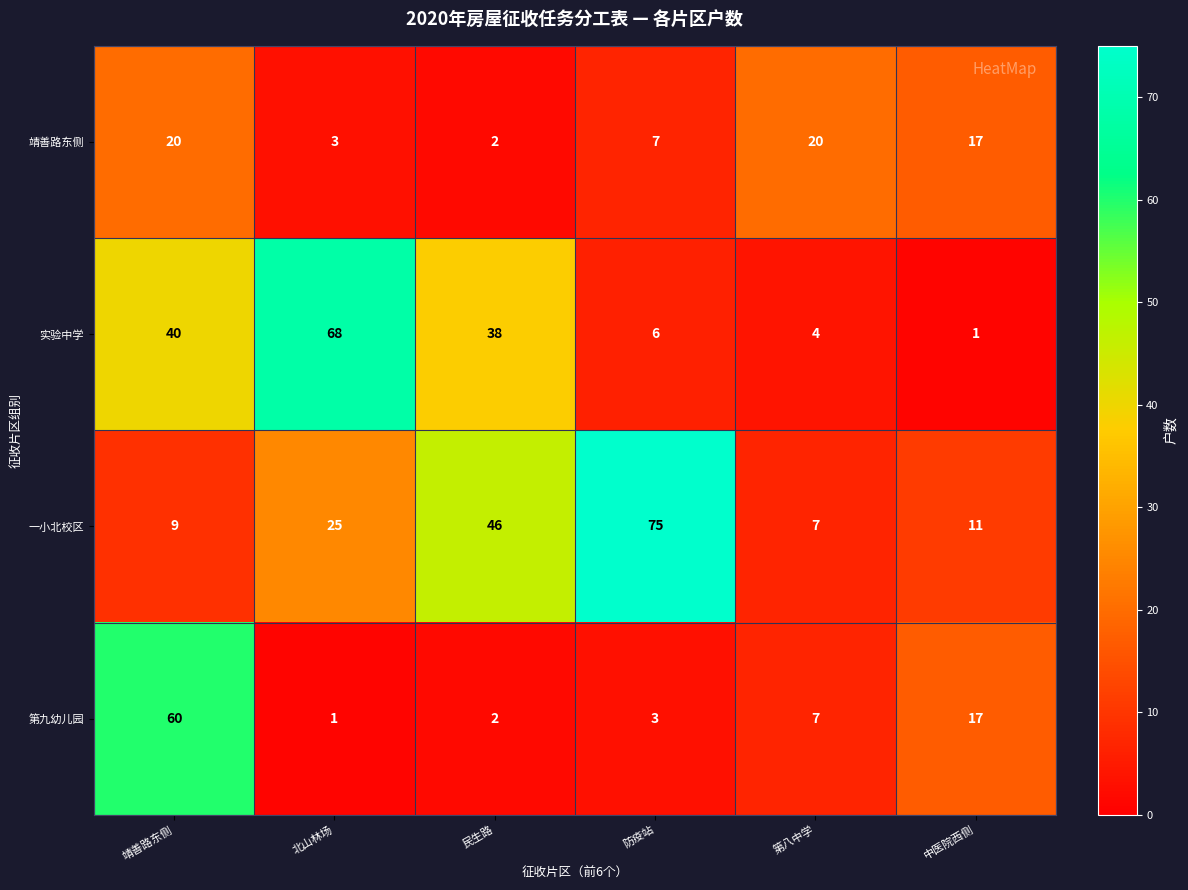

True or false: 实验中学 has a value of 40 at 靖善路东侧.

True